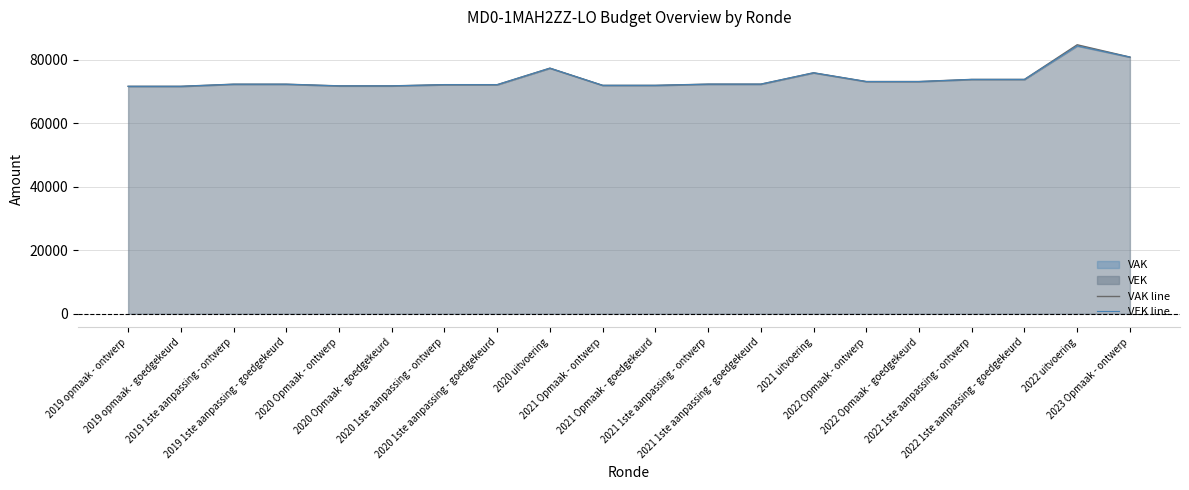

How many lines are shown in the chart?

2